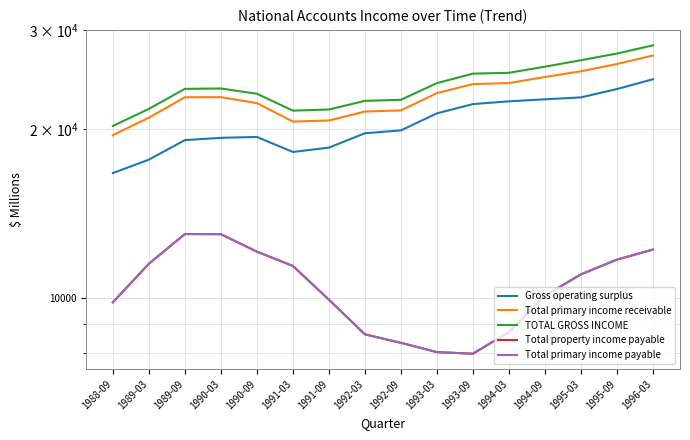

Between 1990-09 and 1993-03, which series saw the biggest shift?

Total property income payable